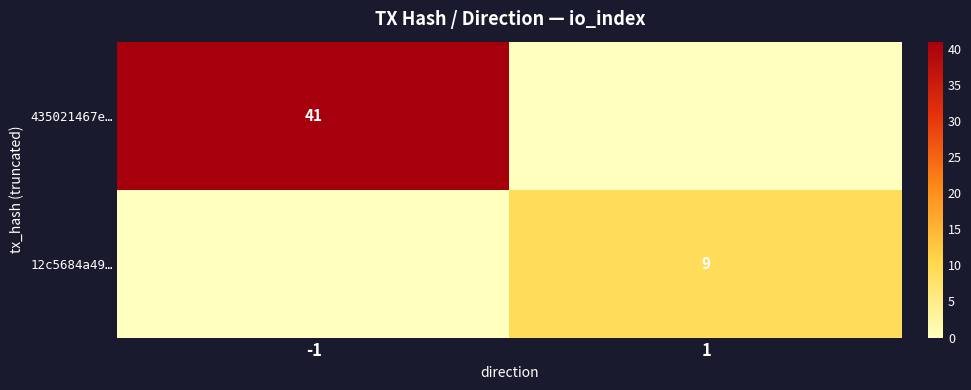

At how many categories does at least one series exceed 16?

1